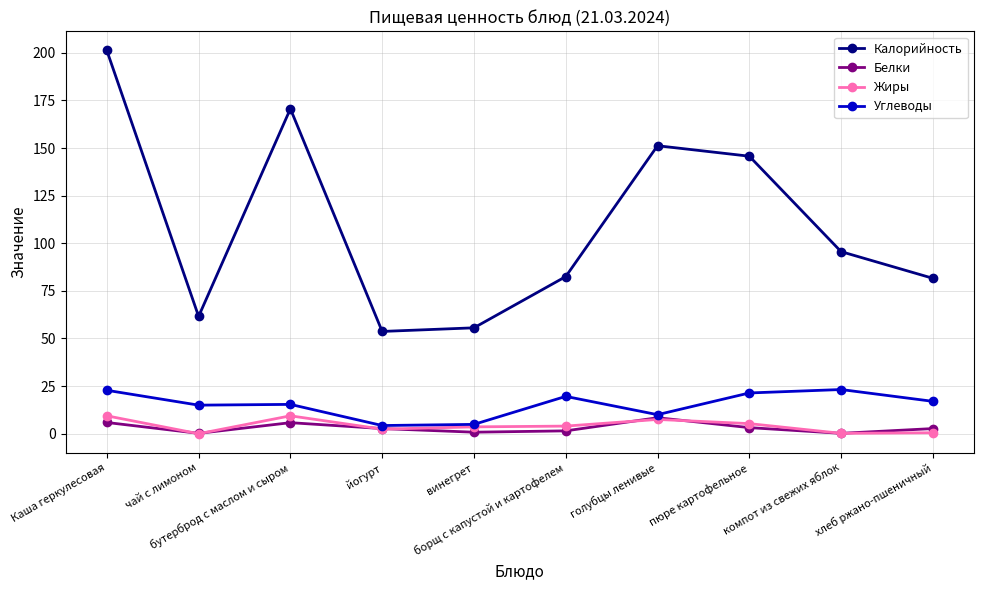

What is the maximum value shown in the chart?

201.2